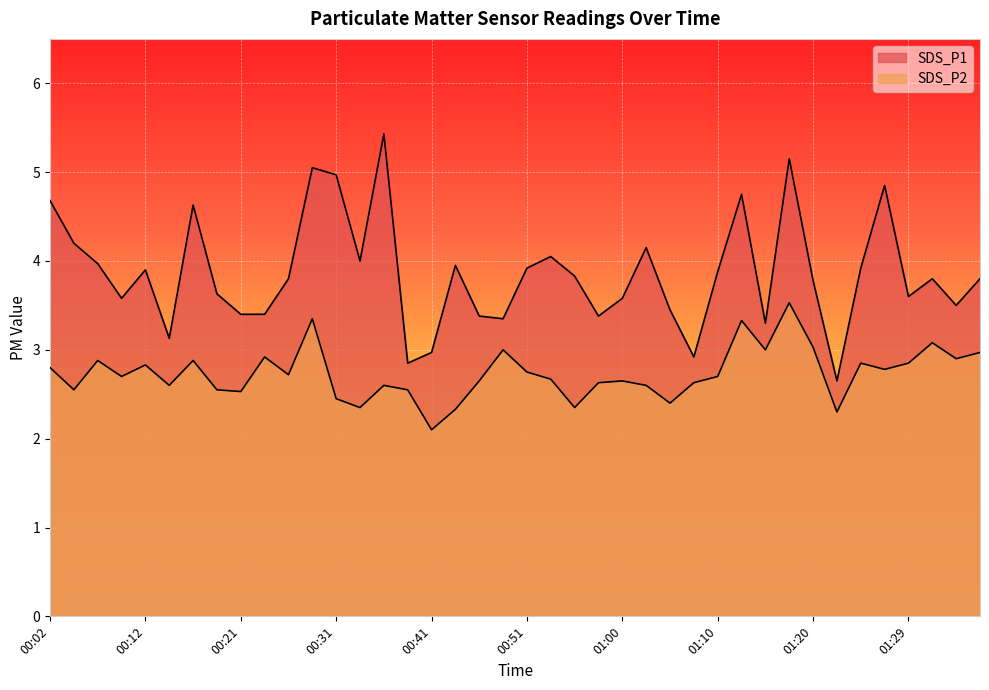

What is the label of the 15th point from the right?

01:03